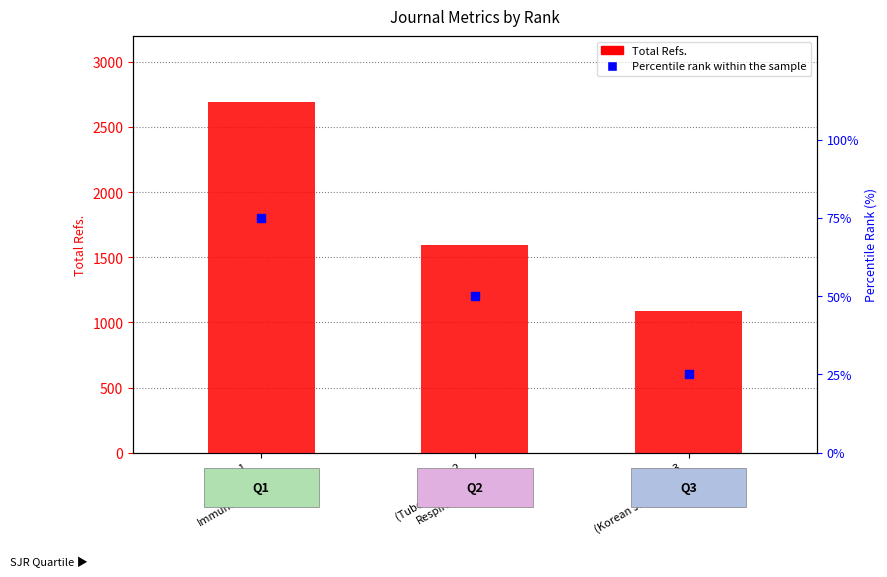

Which series has the largest Y range (max minus min)?

Total Refs.